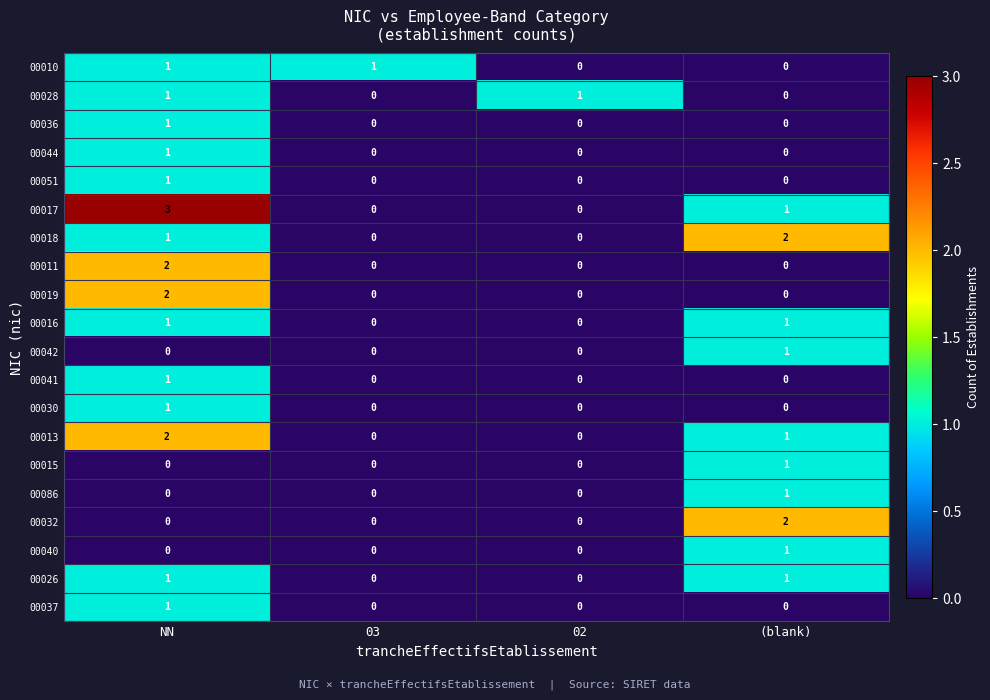

What is the greatest value displayed?

3